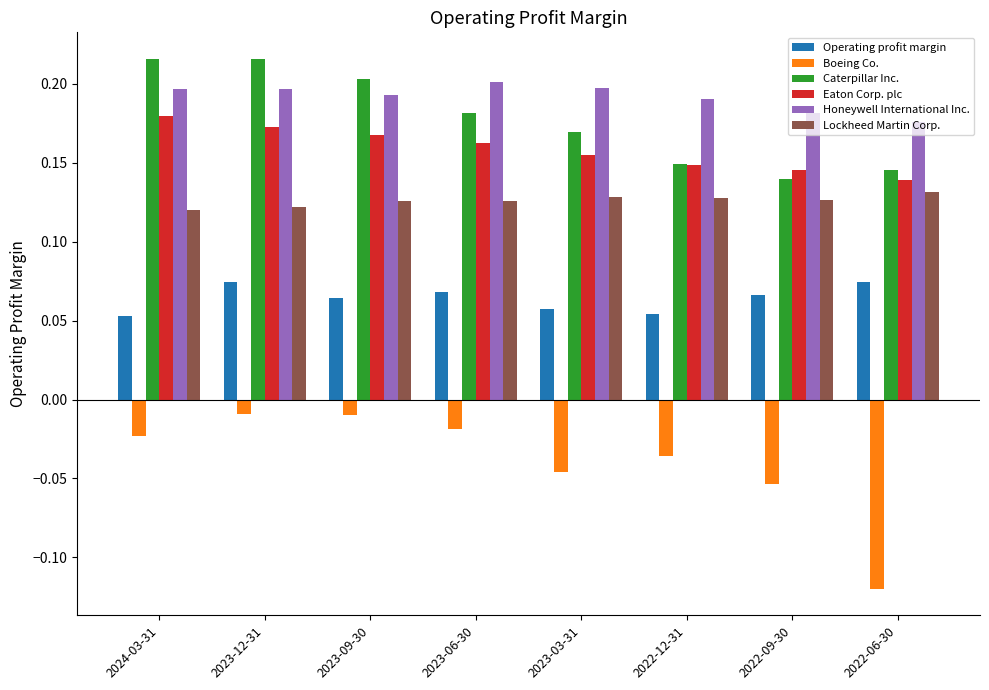

How many distinct data groups are displayed?

6